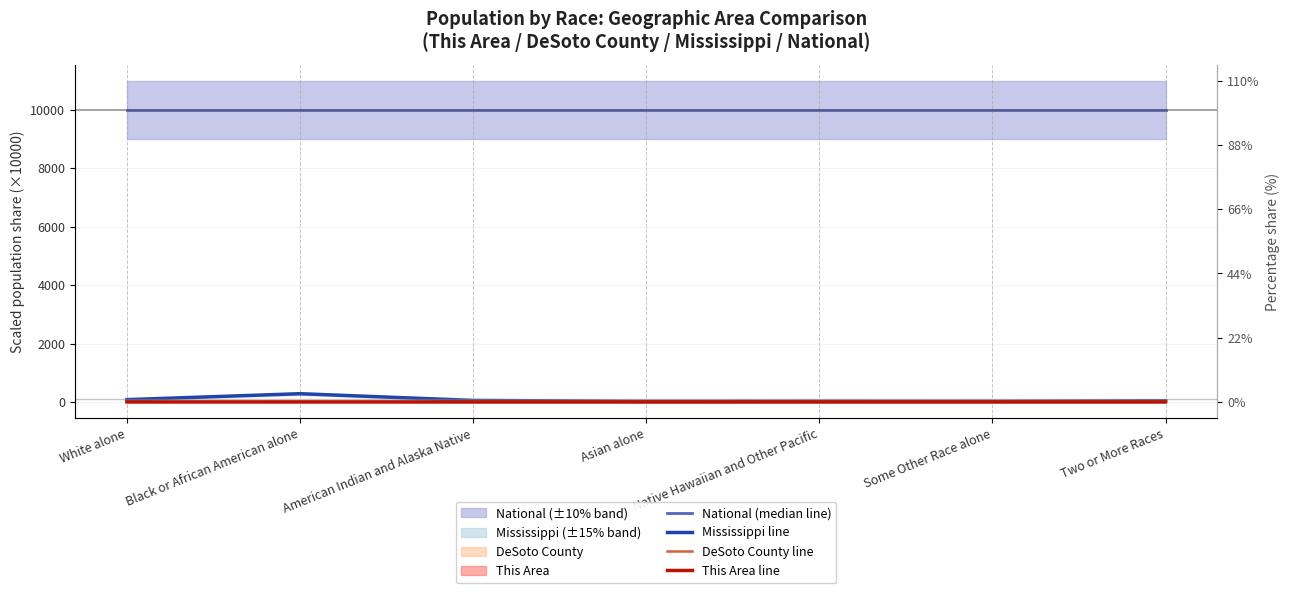

True or false: DeSoto County line and This Area line cross at least once.

False